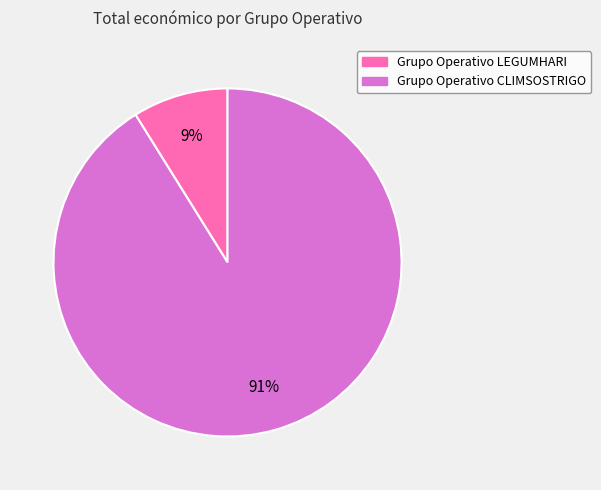

Which has a higher value, Grupo Operativo CLIMSOSTRIGO or Grupo Operativo LEGUMHARI?

Grupo Operativo CLIMSOSTRIGO